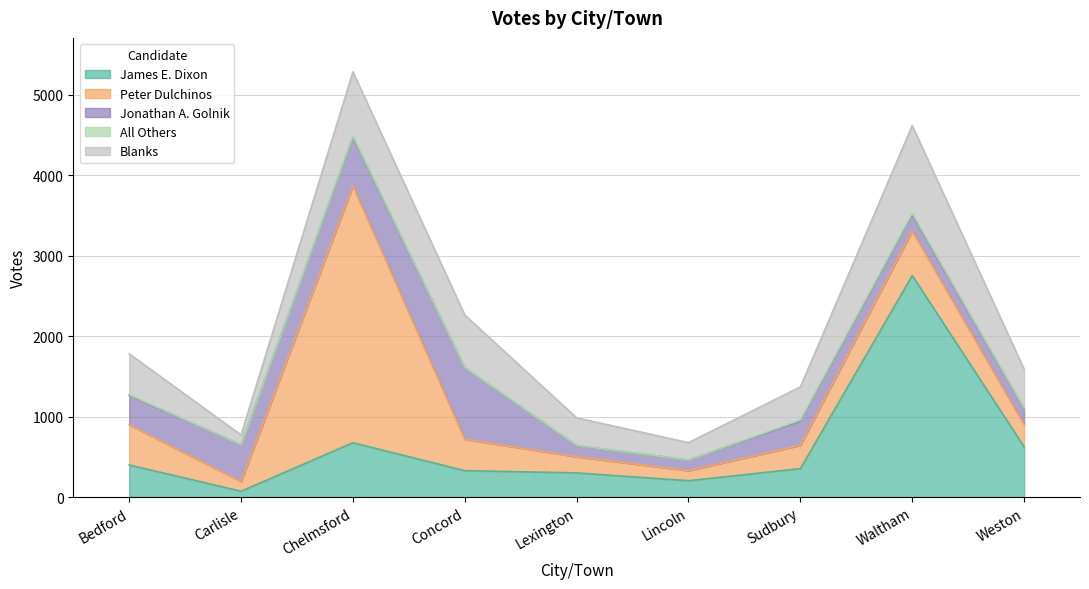

What is the sum of the All Others values at Waltham and Chelmsford?

27